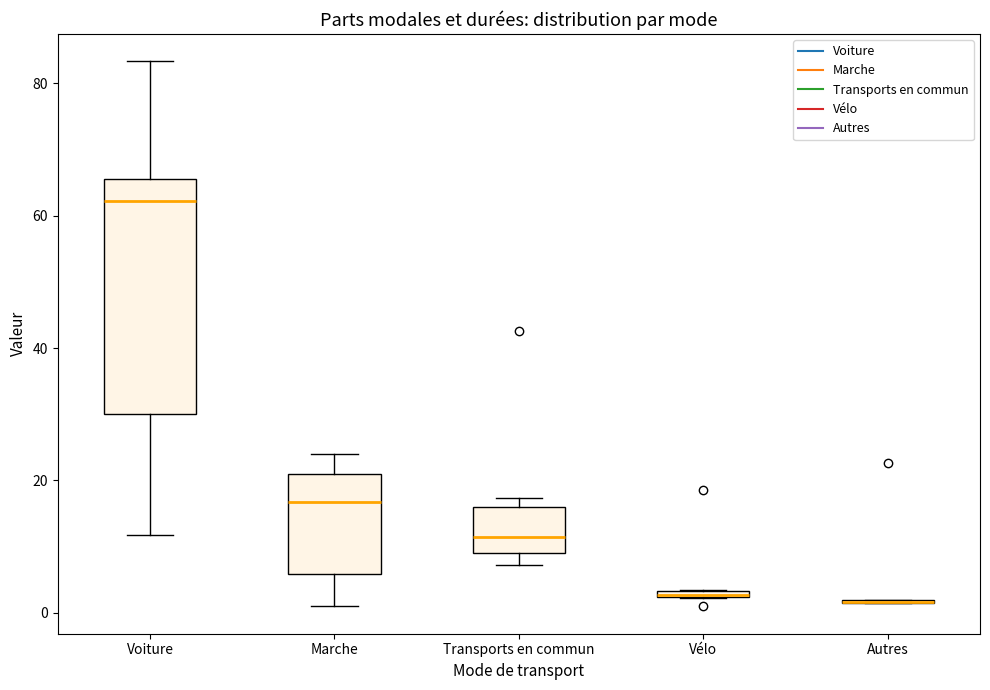

Where does the lower whisker of the box for Marche end on the y-axis? The values are not printed on the chart, so give them approximately, as read against the axis.

2